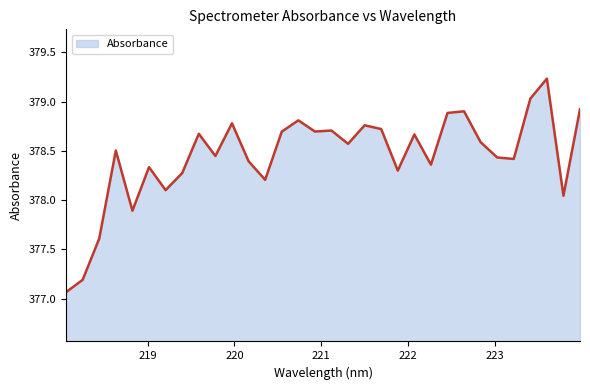

What is the difference between the maximum and minimum values?

2.2